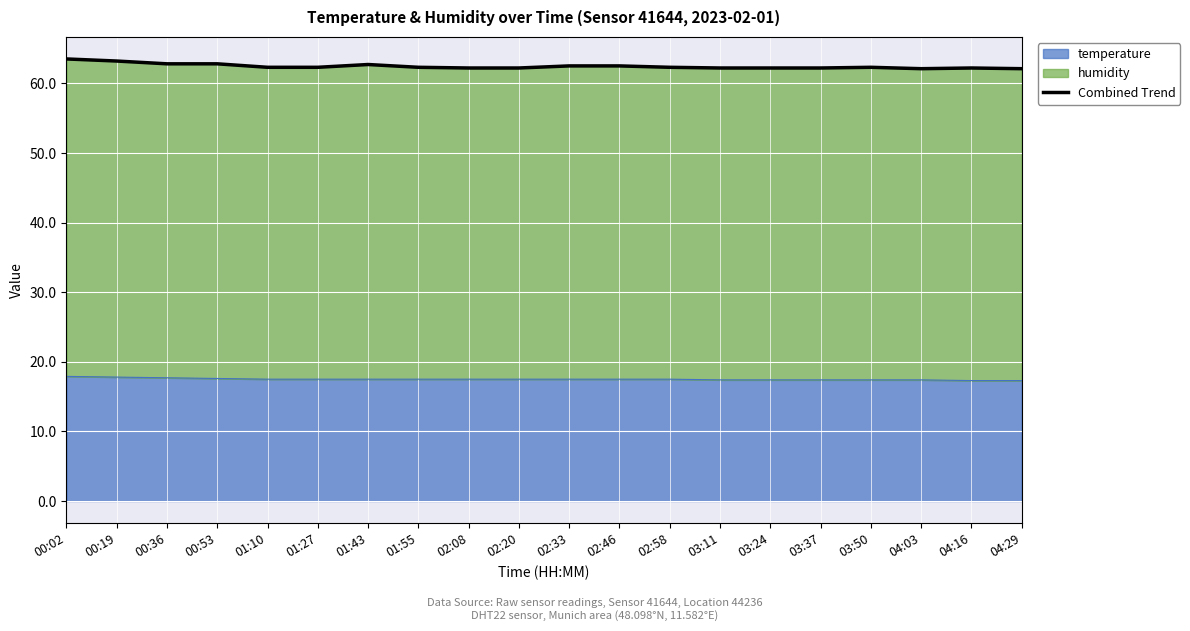

Rank the categories by value from highest to lowest.

00:02, 00:19, 00:53, 00:36, 01:43, 02:33, 02:46, 01:10, 01:27, 01:55, 02:58, 03:50, 02:08, 02:20, 04:16, 03:11, 03:24, 03:37, 04:03, 04:29